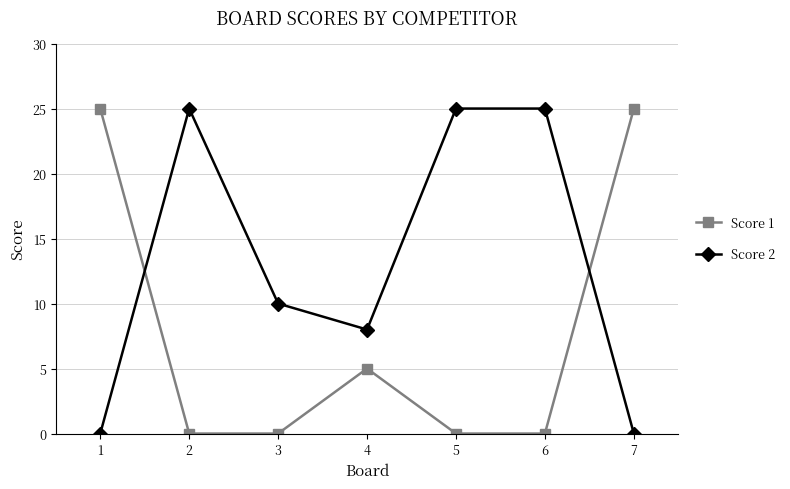

At 3, list the series in order from largest to smallest.

Score 2, Score 1